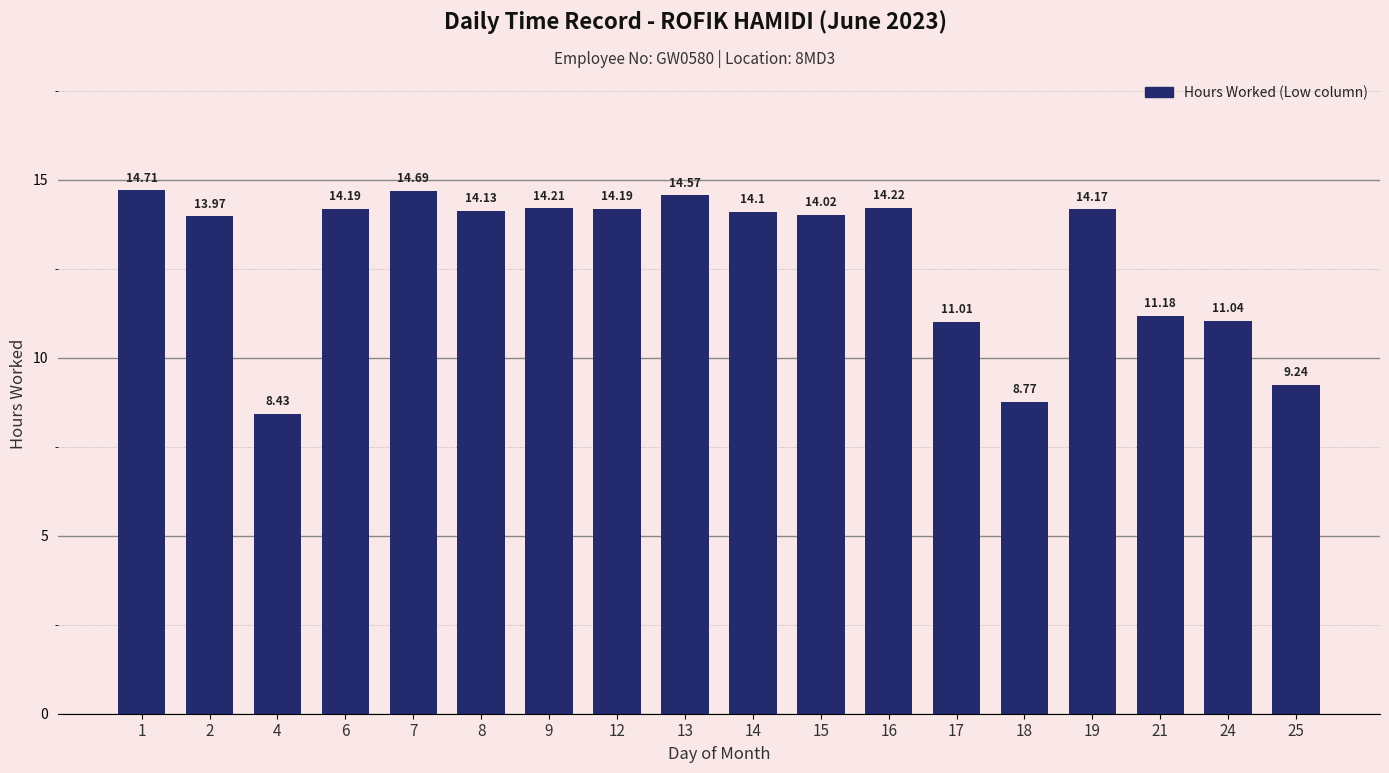

Reading right to left, extract all data points from this chart.

9.2	11.0	11.2	14.2	8.8	11.0	14.2	14.0	14.1	14.6	14.2	14.2	14.1	14.7	14.2	8.4	14.0	14.7